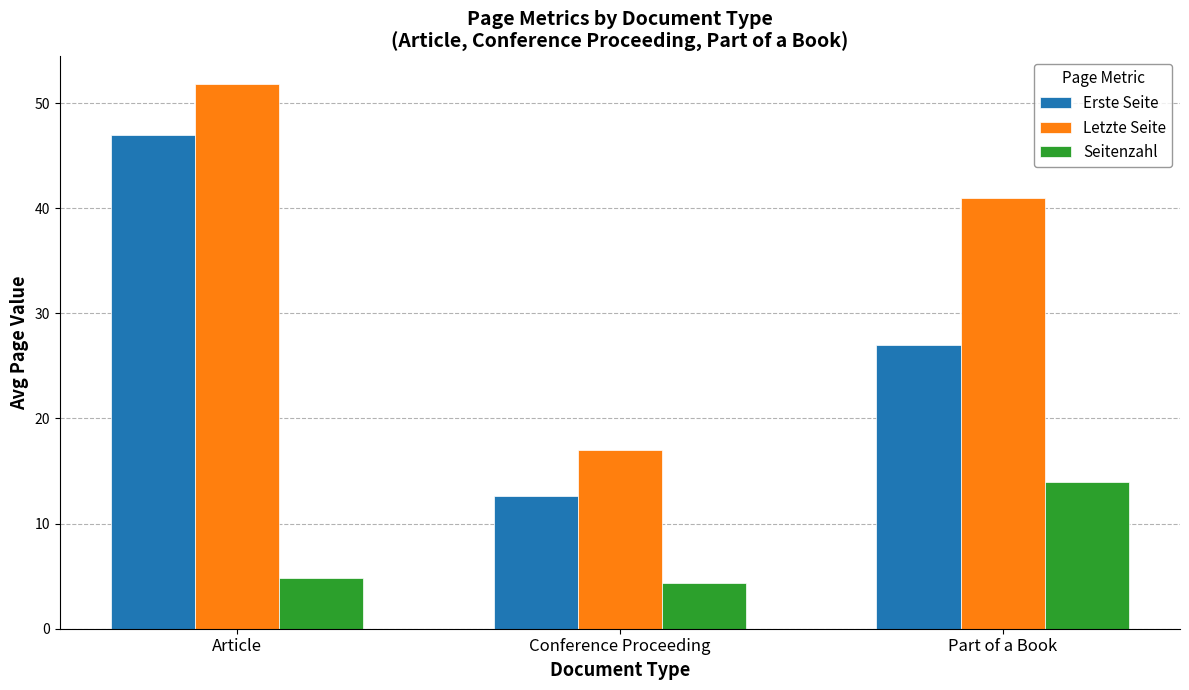

True or false: Seitenzahl has a value of 14.0 at Part of a Book.

True